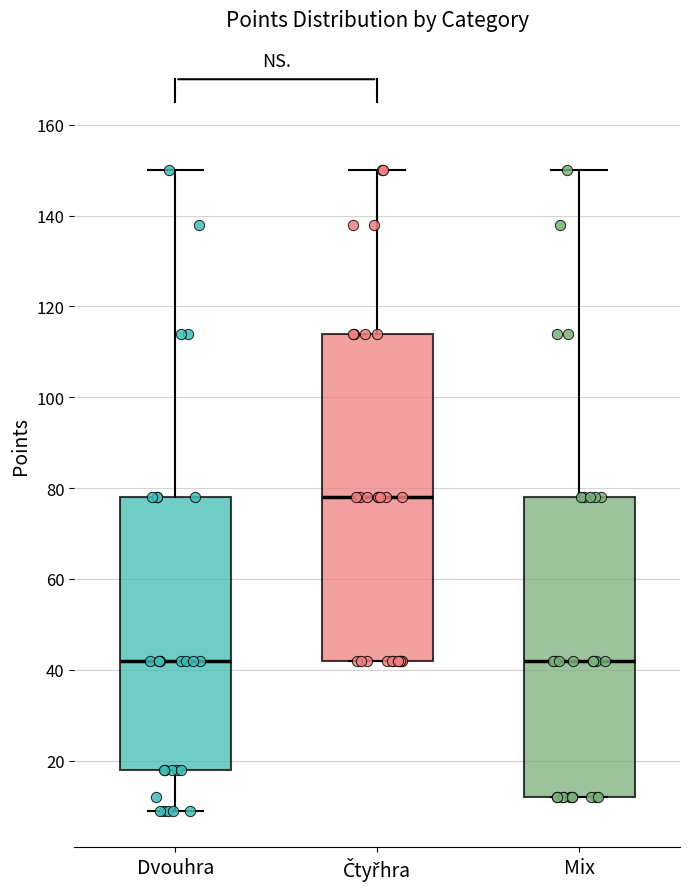

Which box's median line is the highest?

Čtyřhra